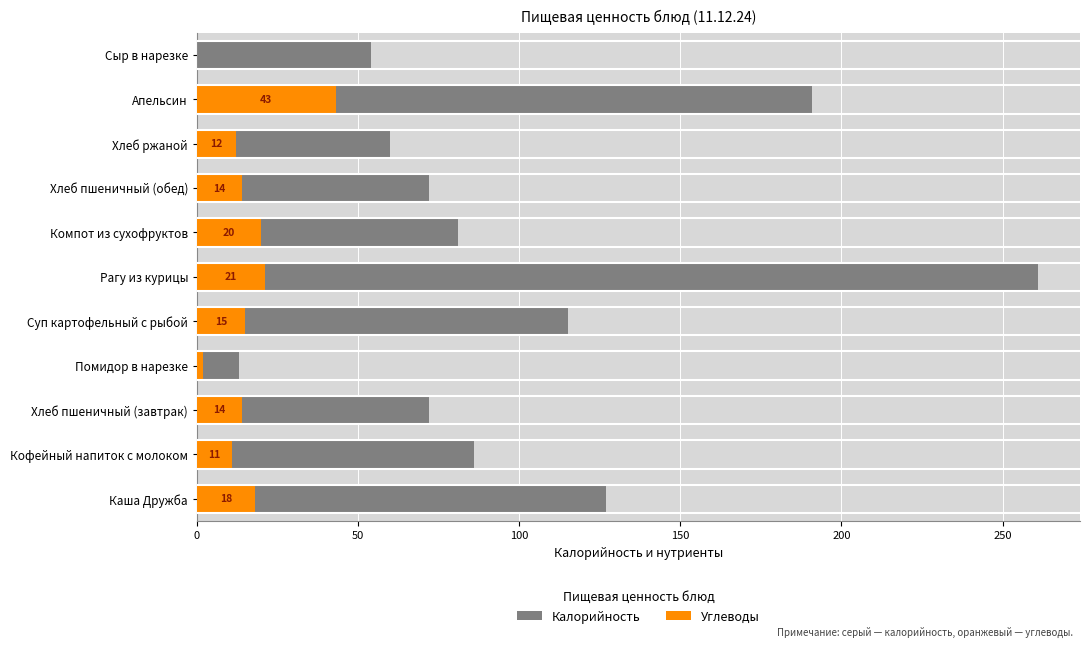

What is the sum of all Углеводы values?

170